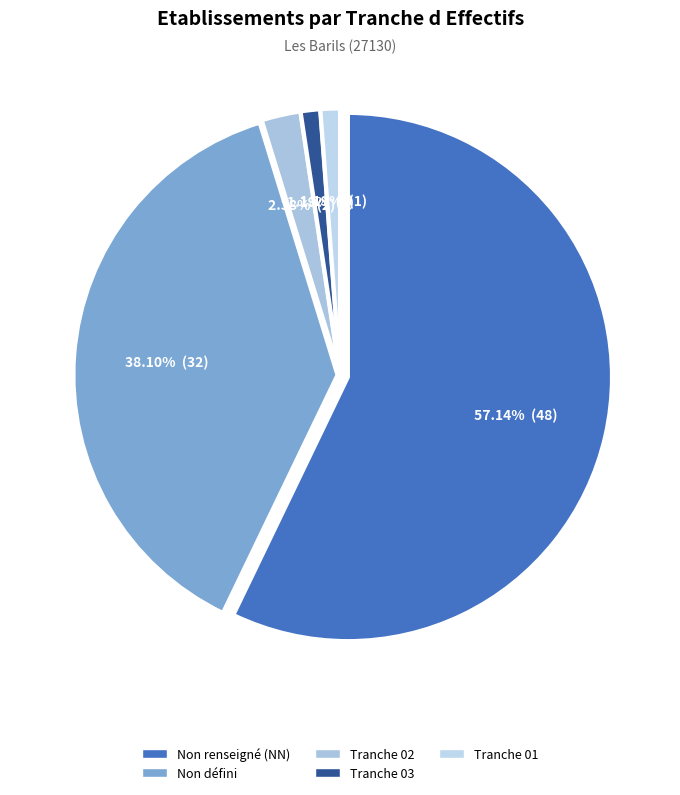

The  slice represents 27% of the pie. True or false?

False